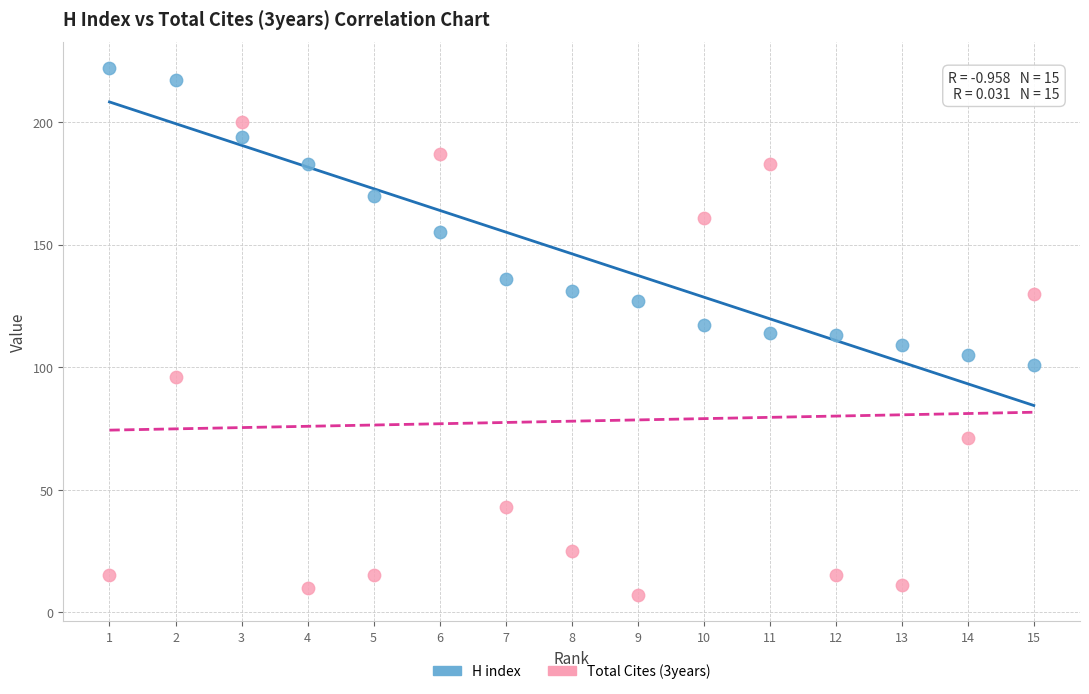

Which series reaches the minimum Y coordinate?

Total Cites (3years)